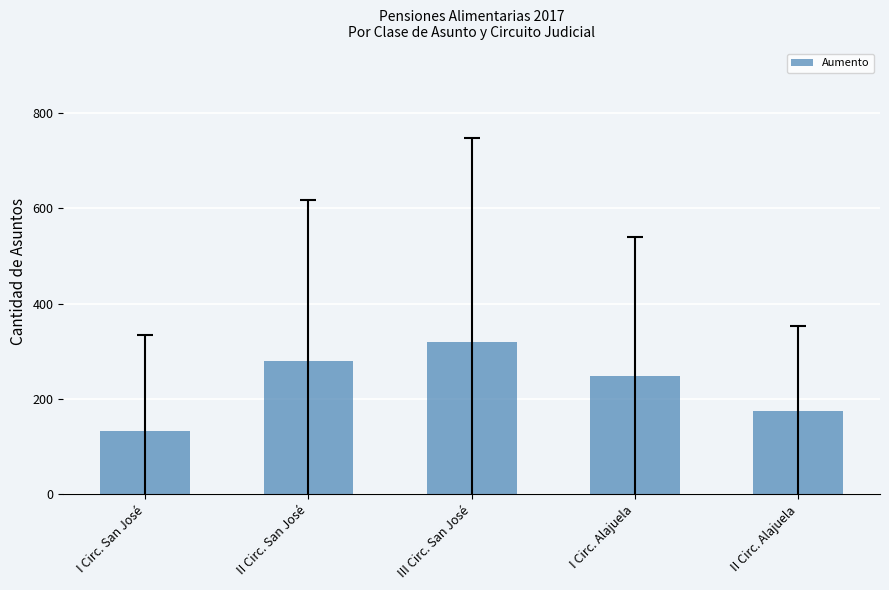

What is the sum of all values?

1154